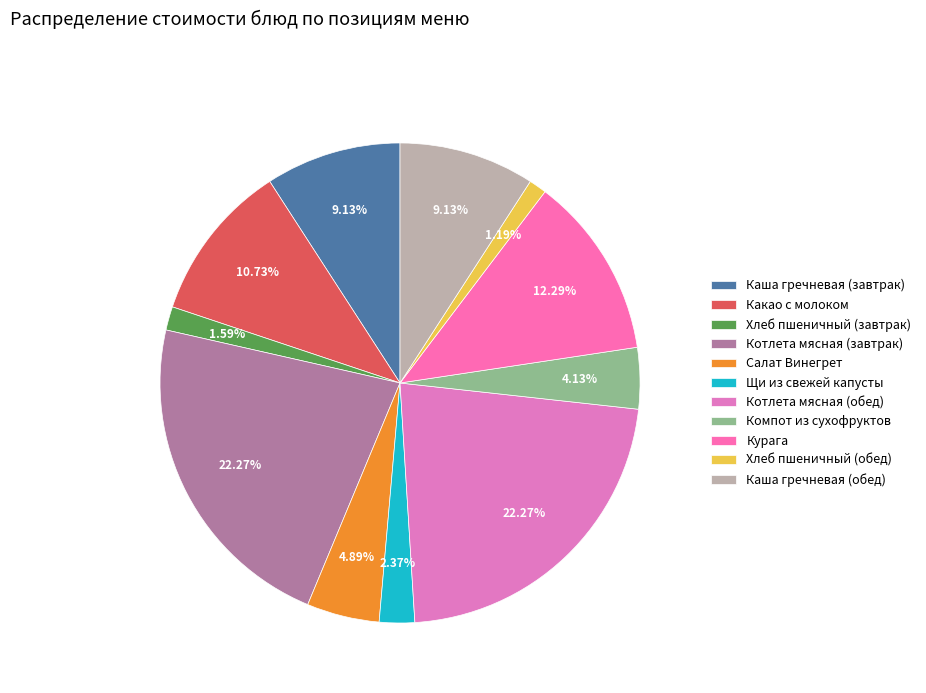

Does Каша гречневая (завтрак) account for over 50% of the chart?

No